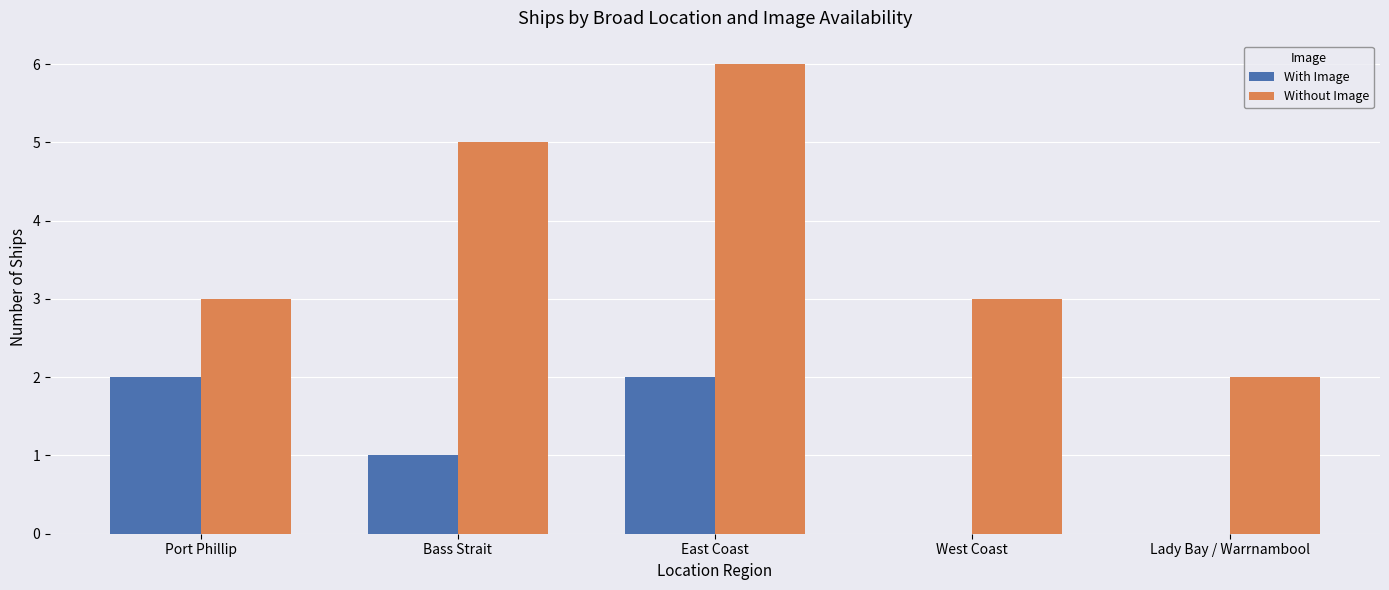

What is the sum of all Without Image values?

19